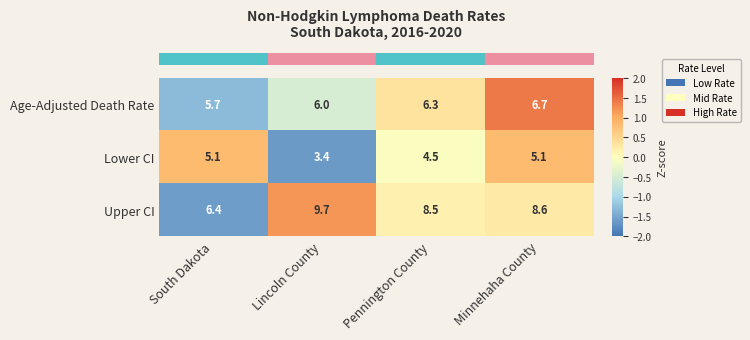

The value of Upper CI at Pennington County is 14.7. True or false?

False